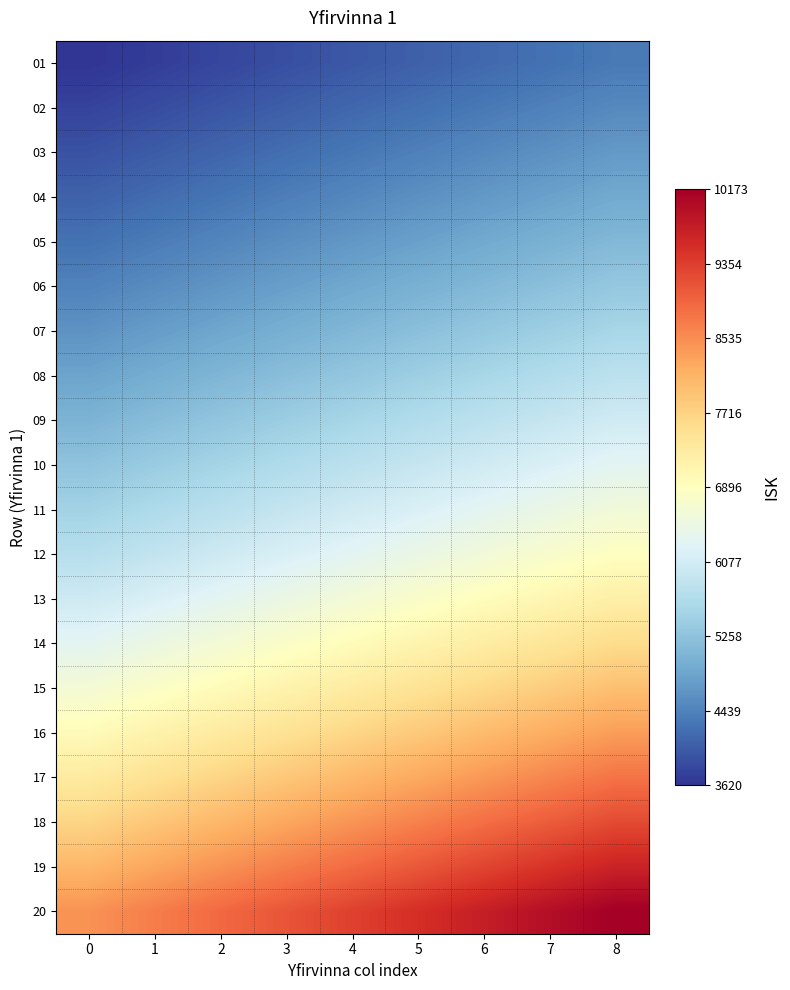

Between 1 and 2, which series saw the biggest shift?

20